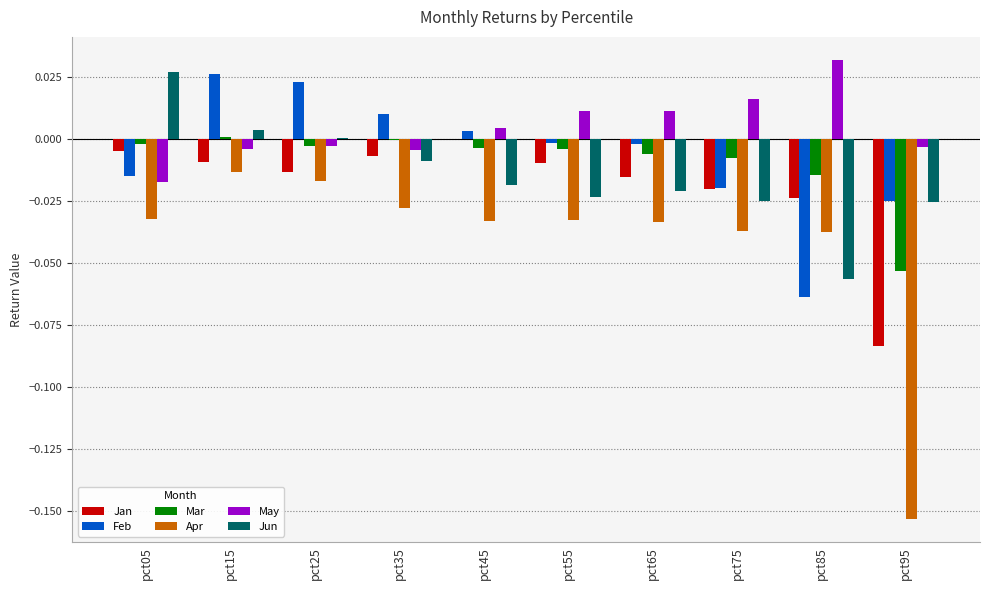

At which category does the chart reach its peak across all series?

pct85